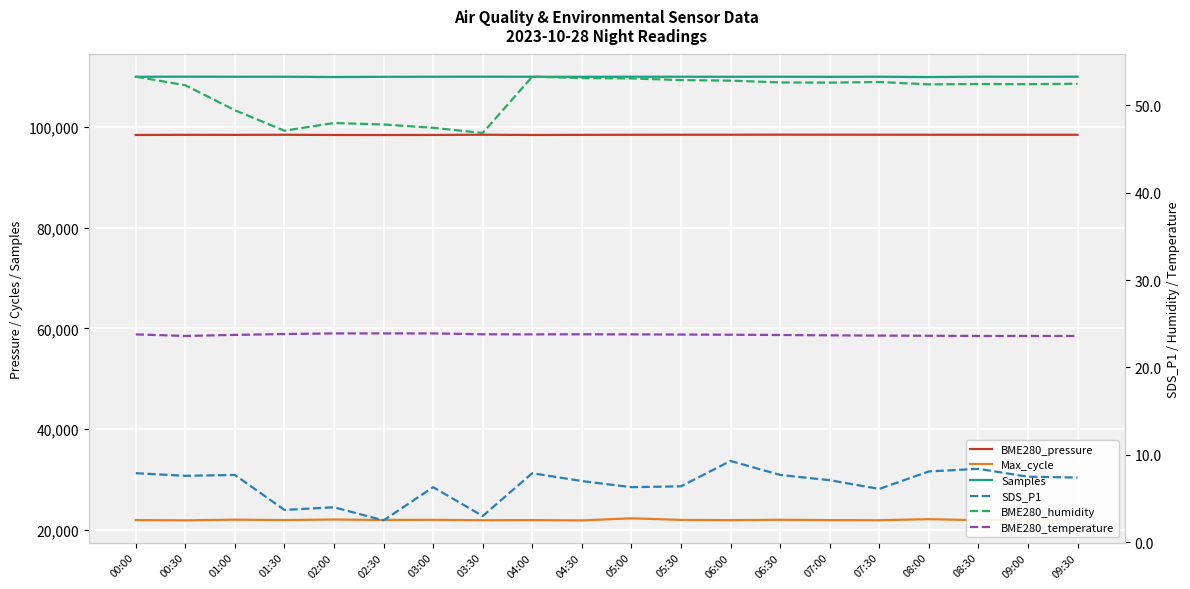

How many BME280_temperature values are between 23 and 24?

20